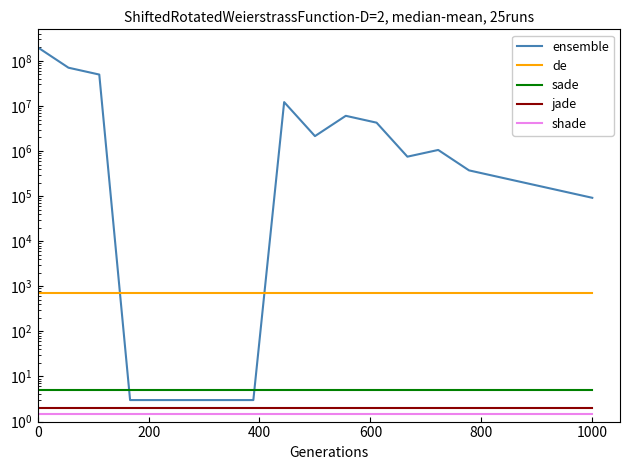

Read the jade value at 200.

2.0